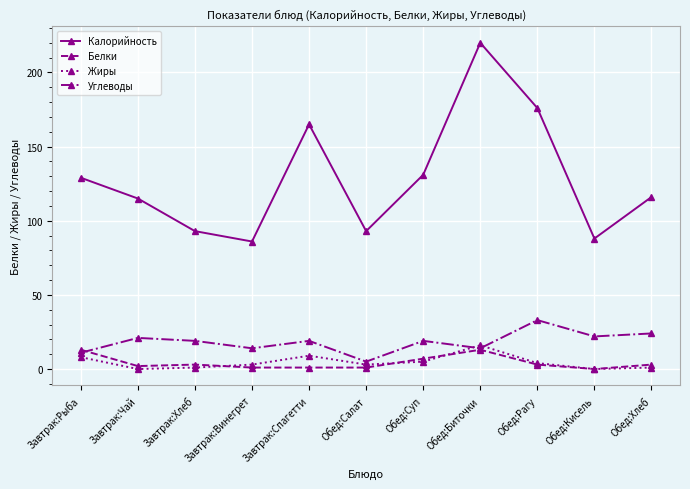

After their last crossing, which series has the higher values: Жиры or Углеводы?

Углеводы